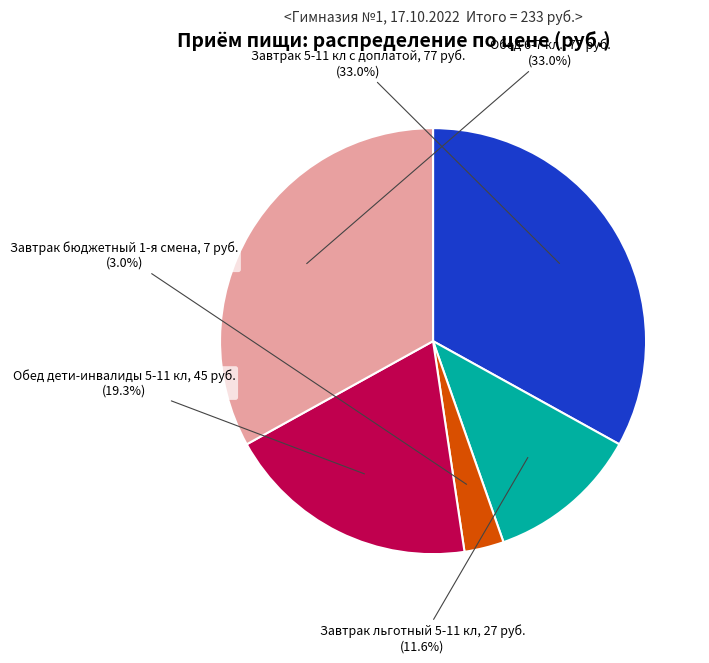

Which slice is the smallest?

Завтрак бюджетный 1-я смена